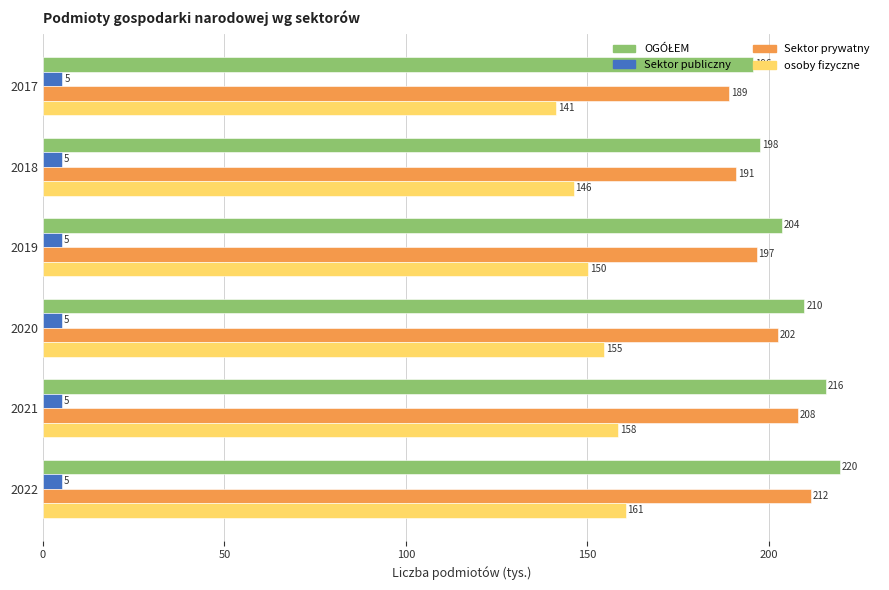

Is it true that Sektor publiczny equals 5.4 at 2017?

True